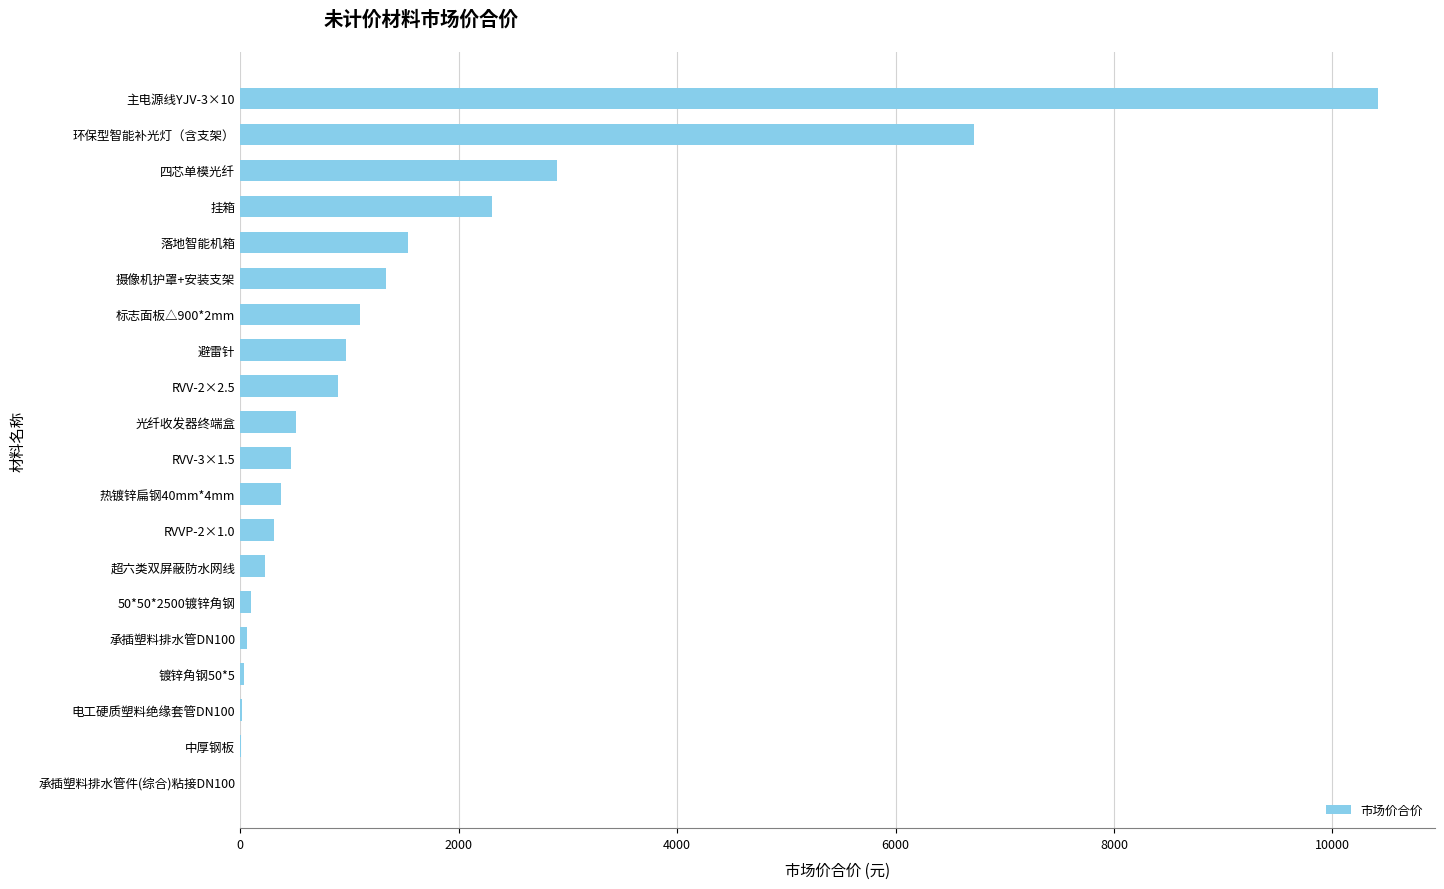

What is the sum of all values?

30282.1